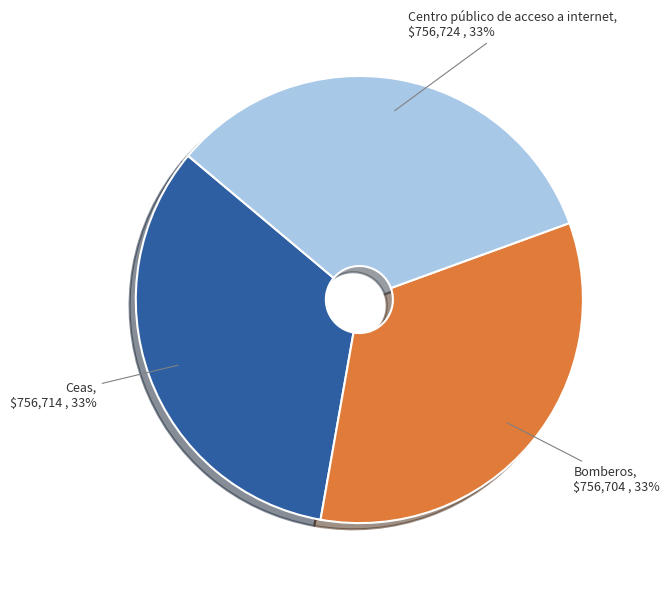

Approximately how many times larger is the value at Ceas compared to Bomberos?

1.0